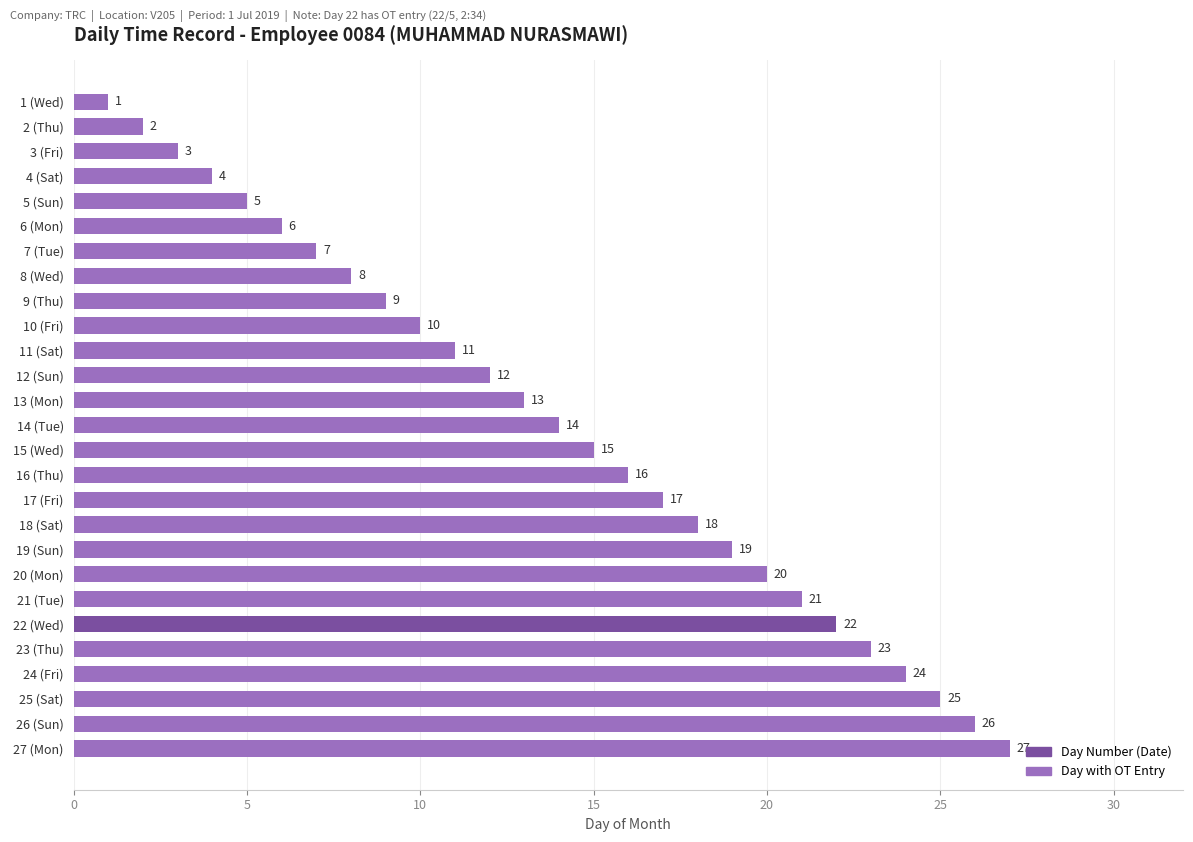

What is the ratio of the value at 5 (Sun) to the value at 19 (Sun)?

0.3